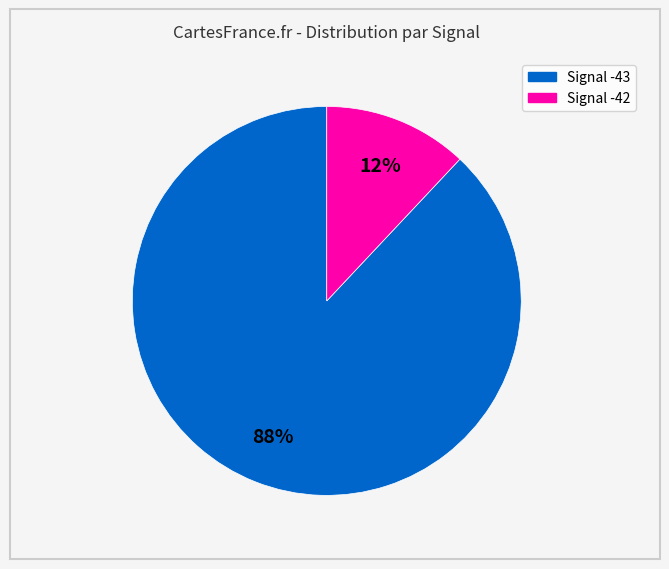

Is there a majority slice in this chart?

Yes